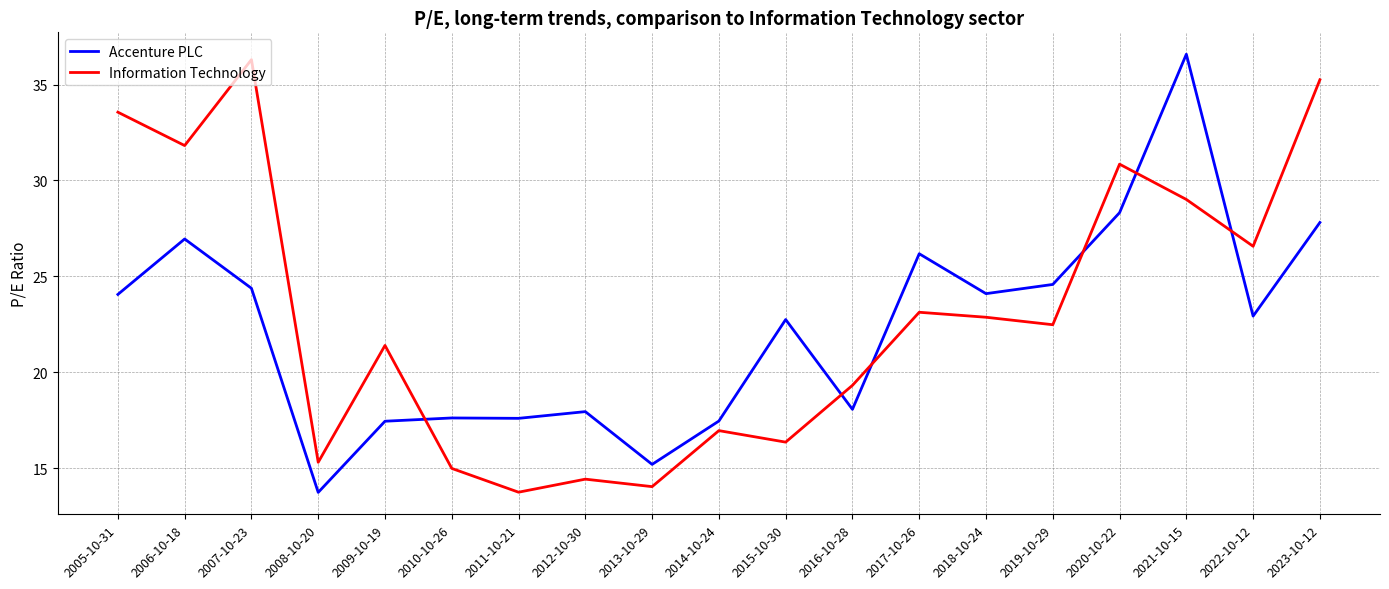

Which category has the lowest value in the Information Technology series?

2011-10-21